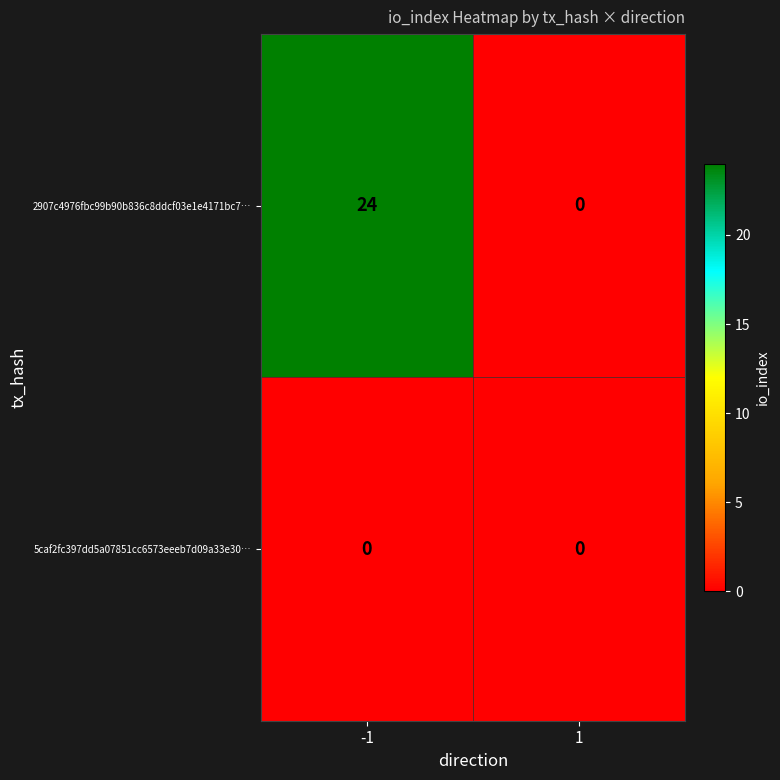

What is the sum of all 2907c4976fbc99b90b836c8ddcf03e1e4171bc7… values?

24